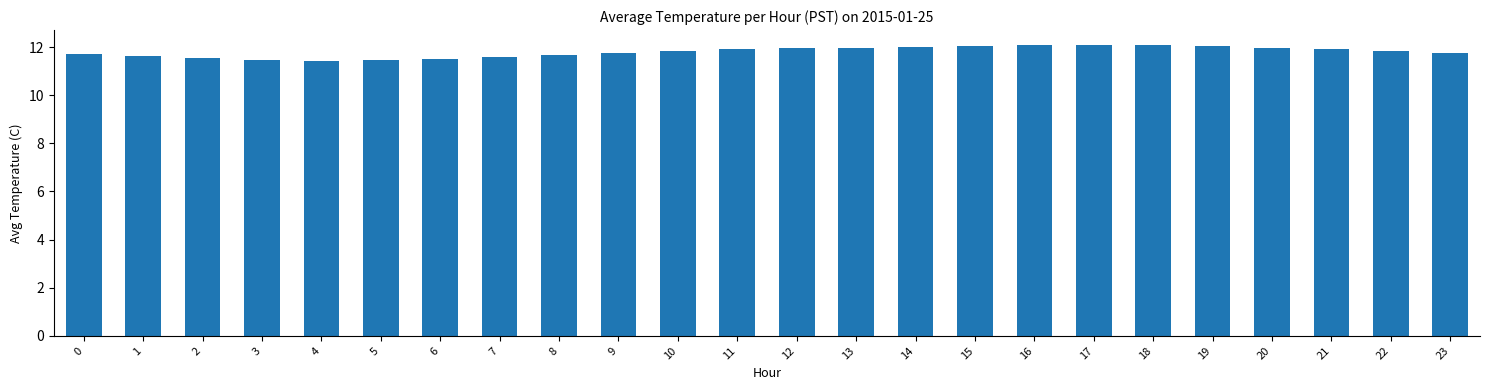

Between 10 and 16, which is larger?

16